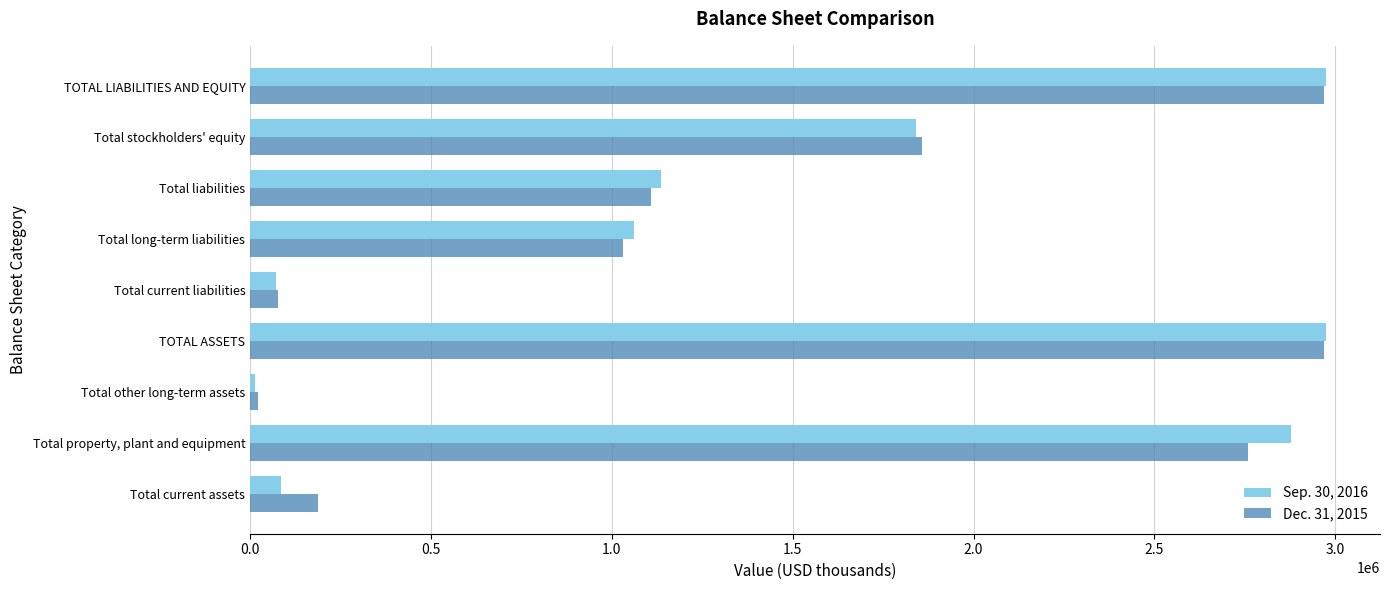

Rank the series by their maximum value, from lowest to highest.

Dec. 31, 2015, Sep. 30, 2016